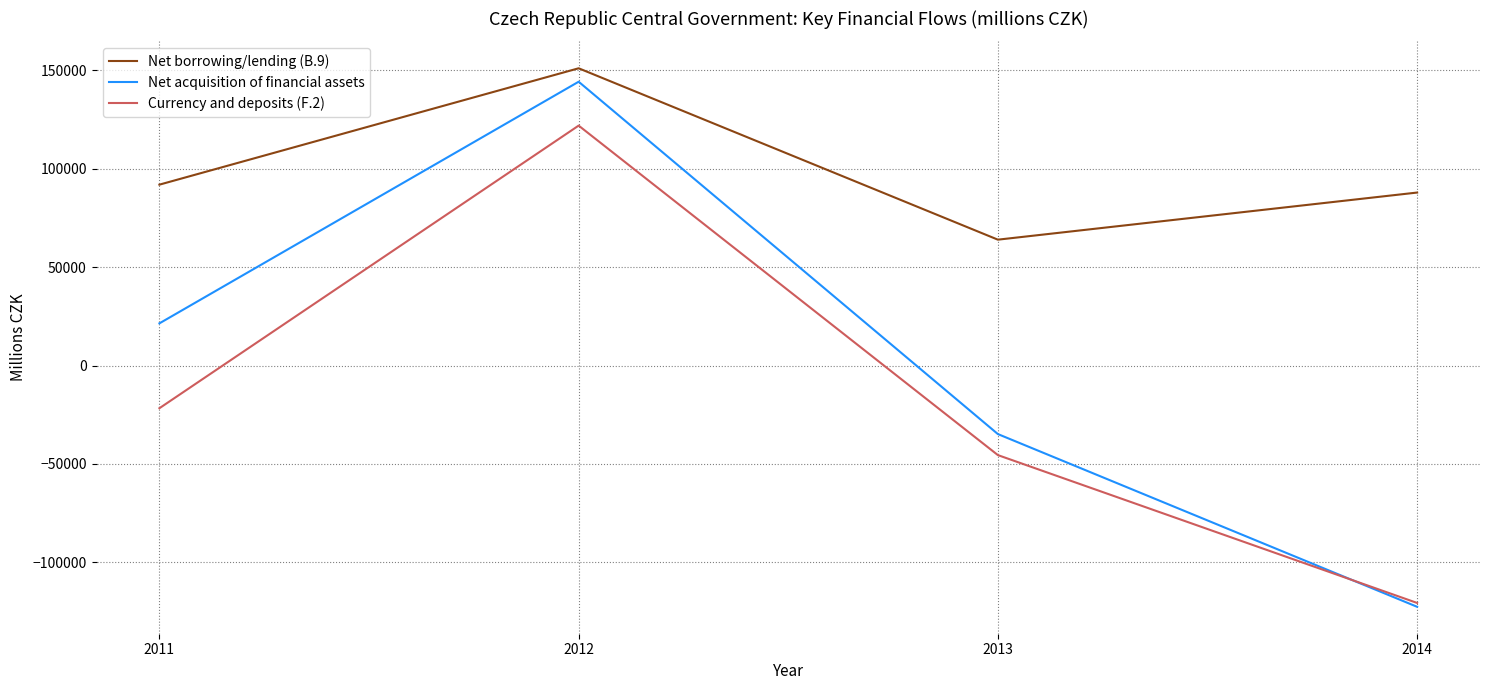

Count the number of data series in this chart.

3